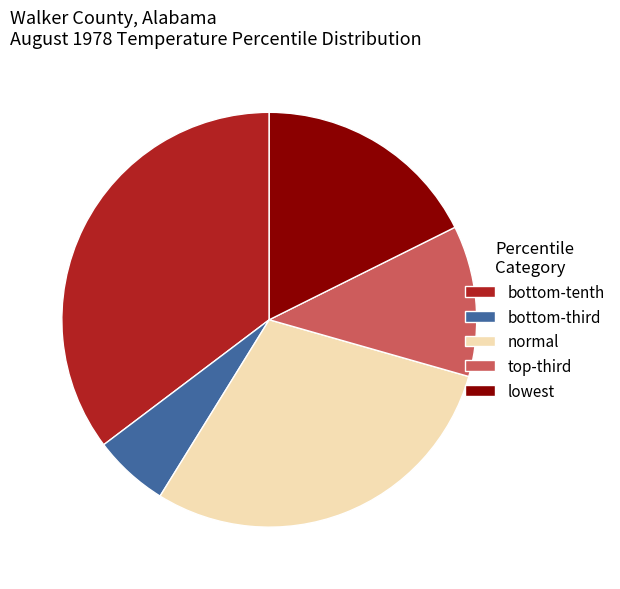

Count the number of slices in the pie.

5